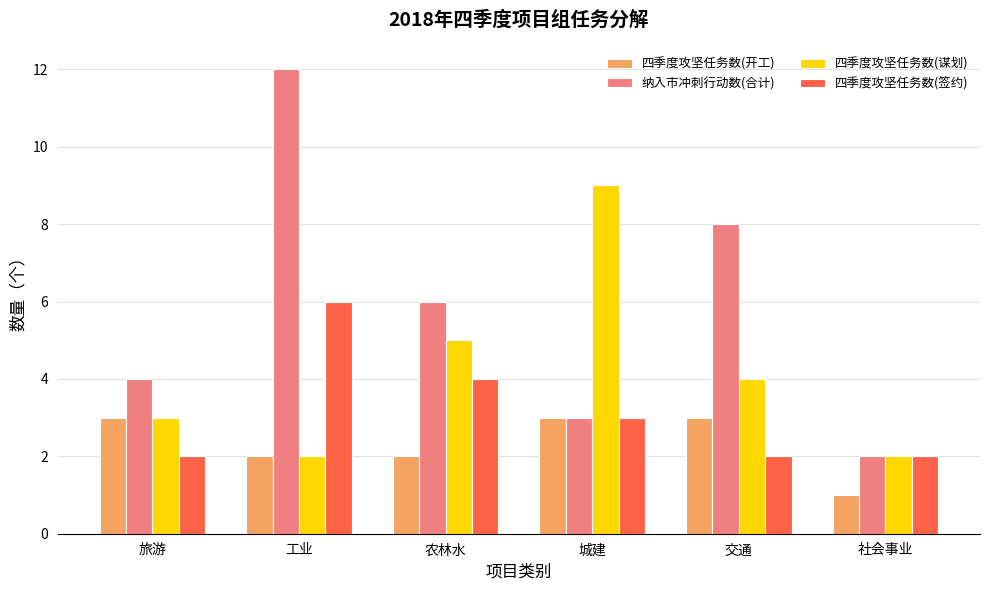

What is the value of the 四季度攻坚任务数(签约) bar at the 1st from the left?

2